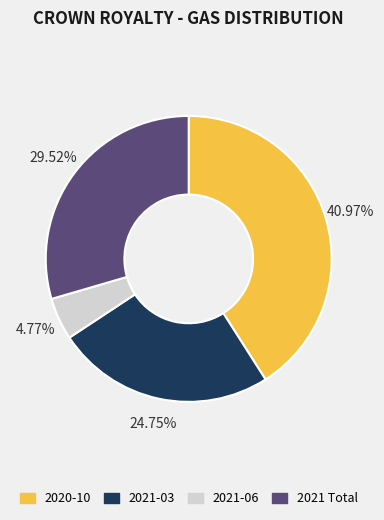

To the nearest percent, what is the difference between the largest and smallest slice percentages?

36%